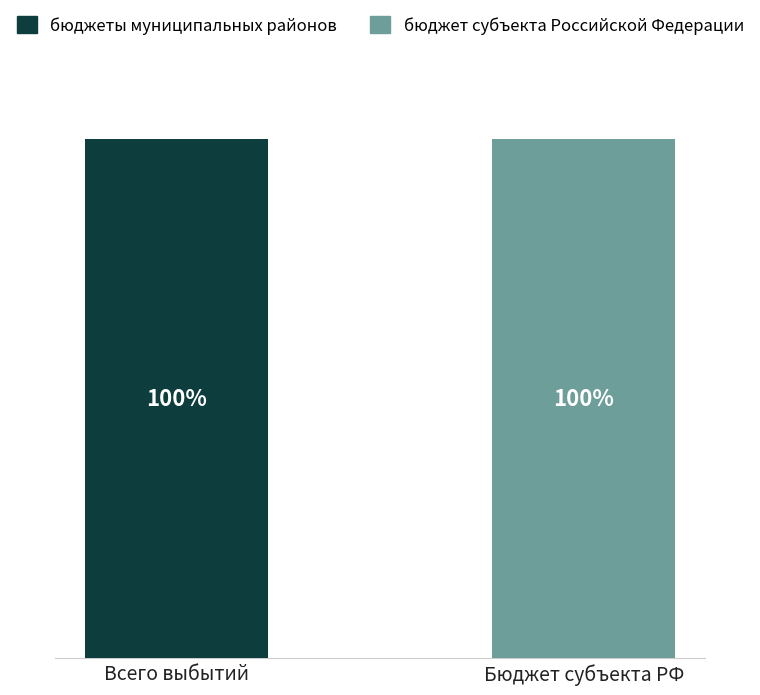

Which category has the highest value in the бюджеты муниципальных районов series?

Всего выбытий